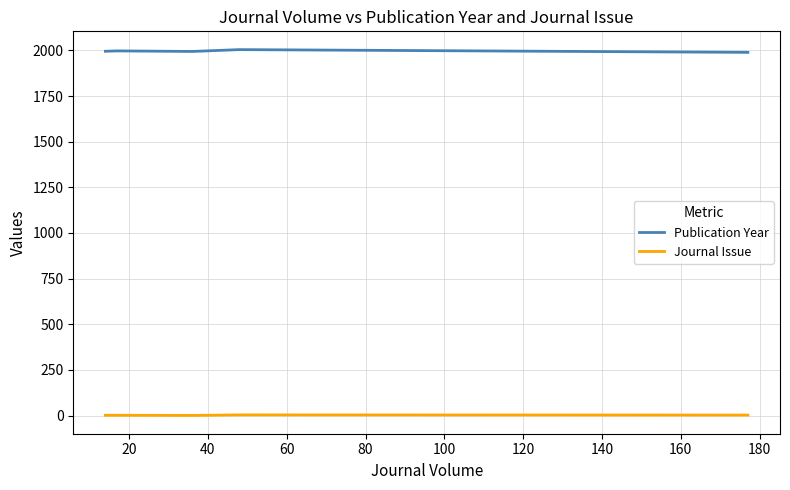

Which series has the largest total across all categories?

Publication Year